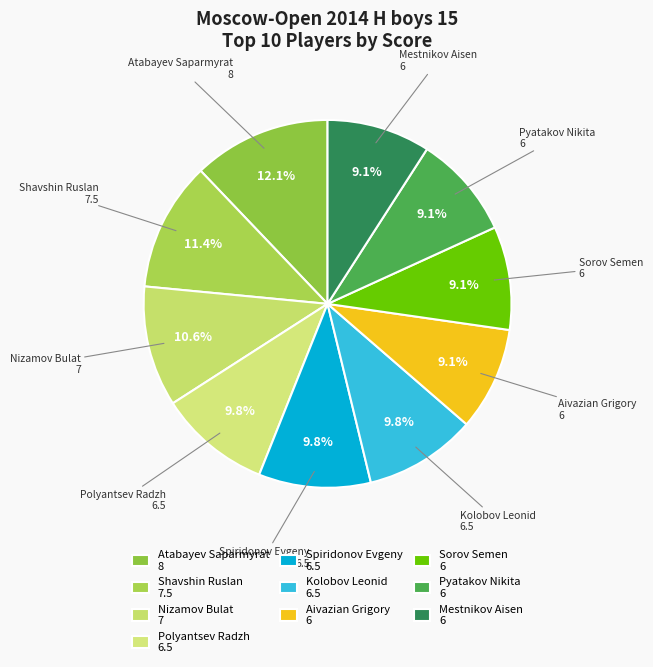

Combined, what portion of the pie is Polyantsev Radzh and Mestnikov Aisen?

18.9%